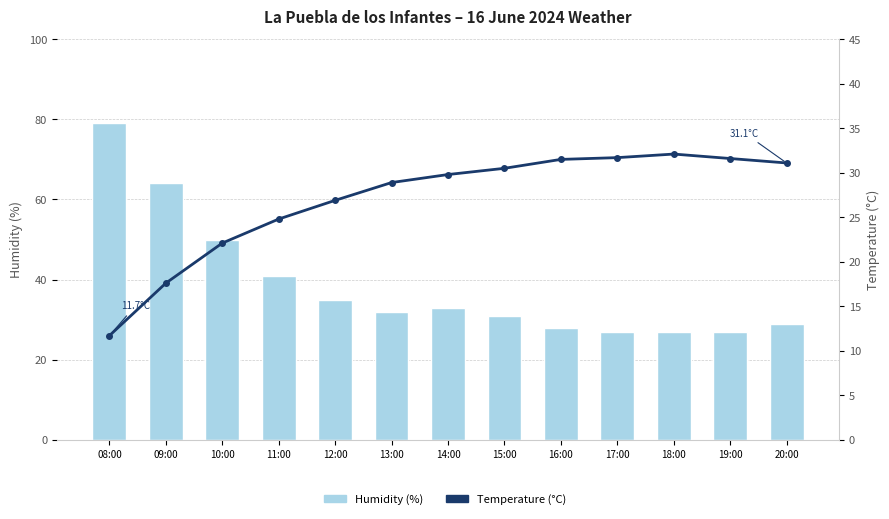

At which category is the sum across all series the highest?

08:00